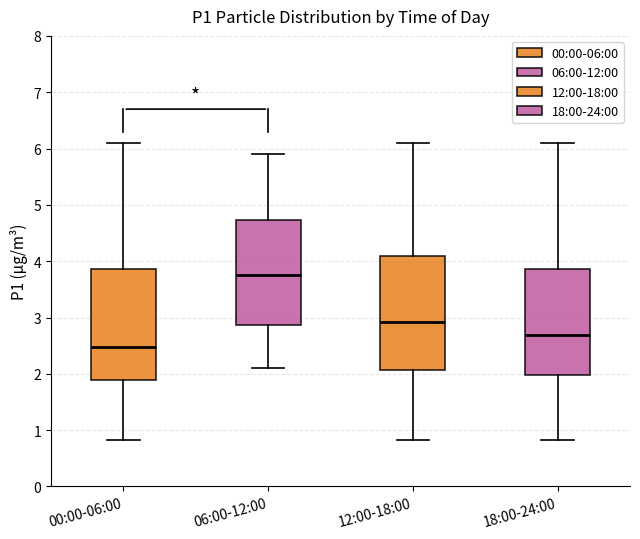

Which box's median line is the lowest?

00:00-06:00